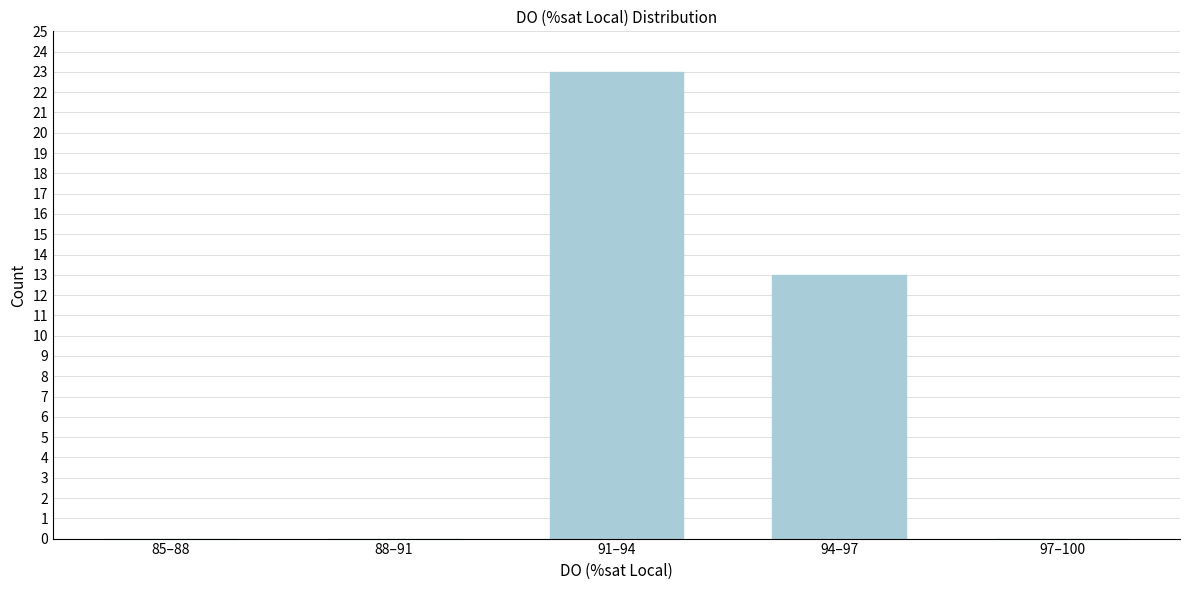

Reading left to right, list all the values displayed in this chart.

85–88=0	88–91=0	91–94=23	94–97=13	97–100=0